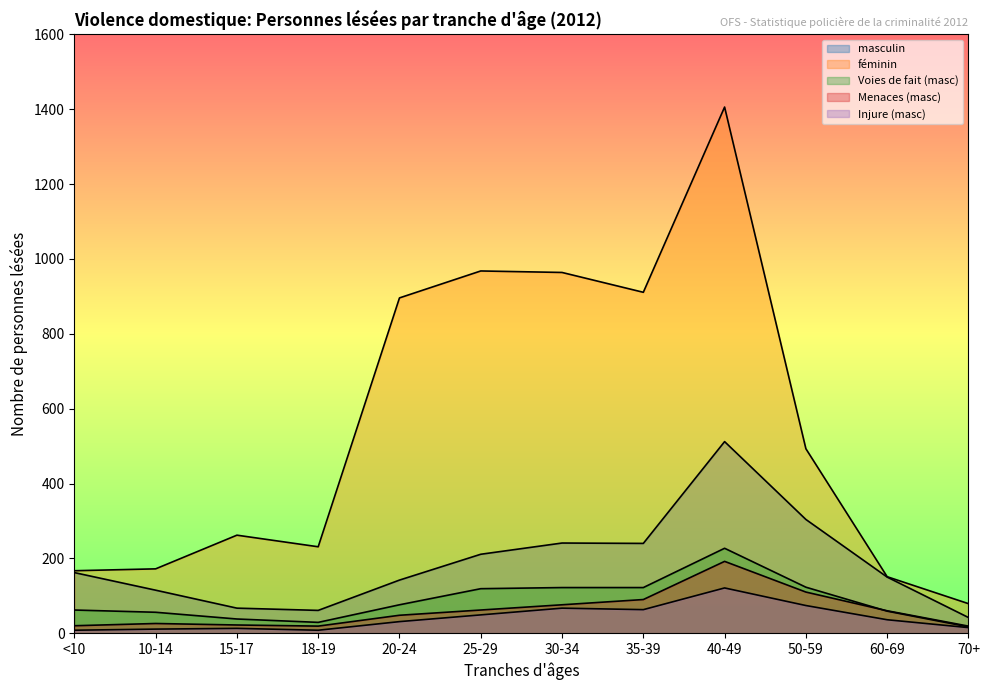

Which series changed the most between 25-29 and 35-39?

féminin